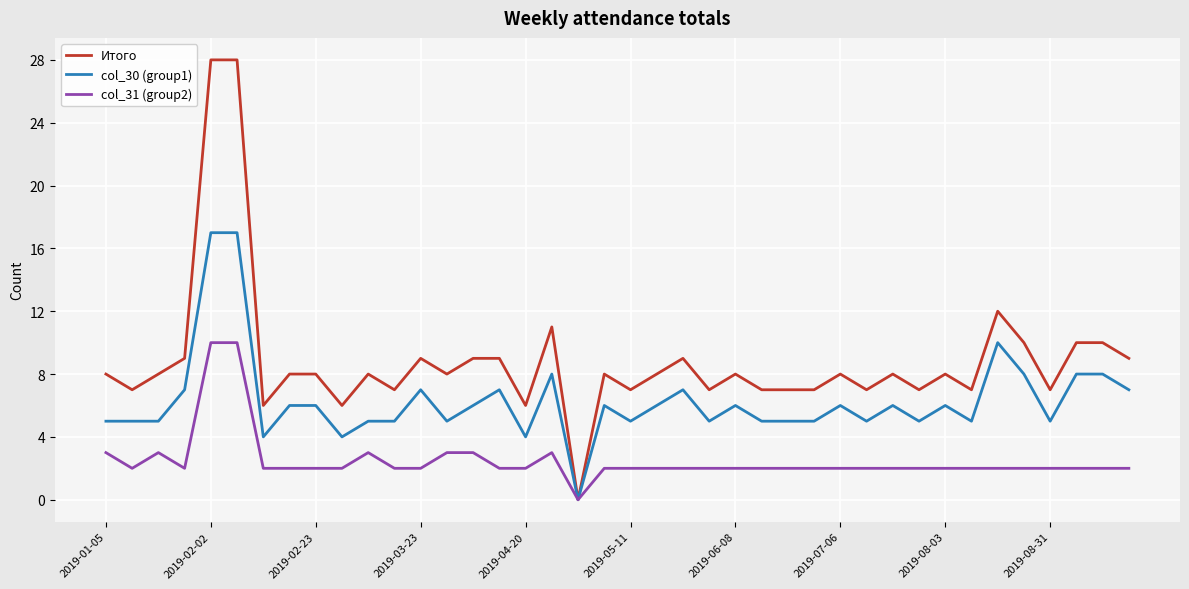

What is the greatest value displayed?

28